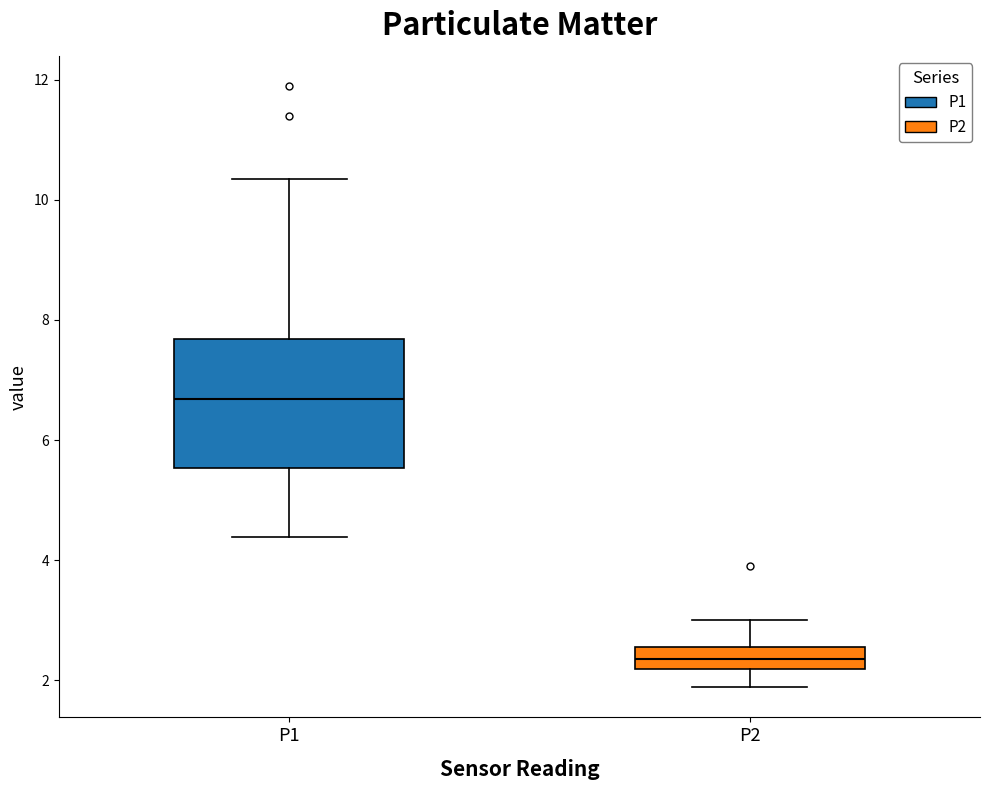

Comparing the boxes themselves (not the whiskers), which one is the tallest?

P1